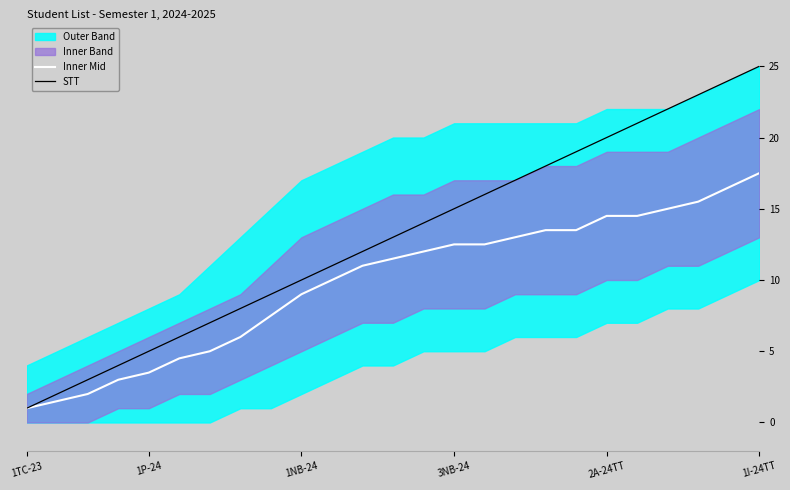

What is the lowest value of the Inner Mid series?

1.0